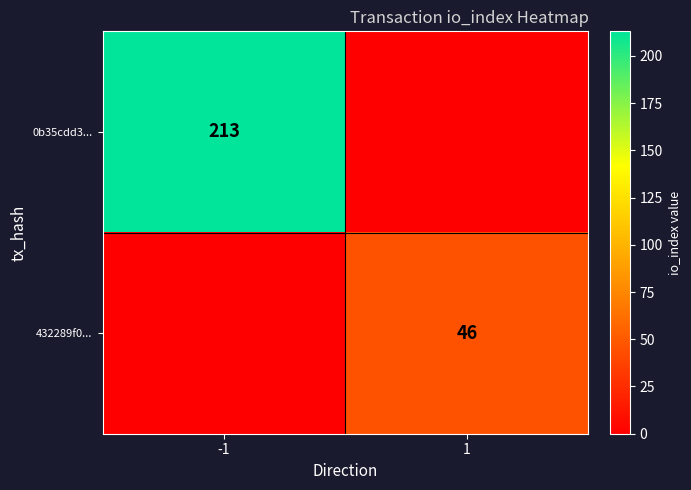

The value of 0b35cdd3... at -1 is 213. True or false?

True